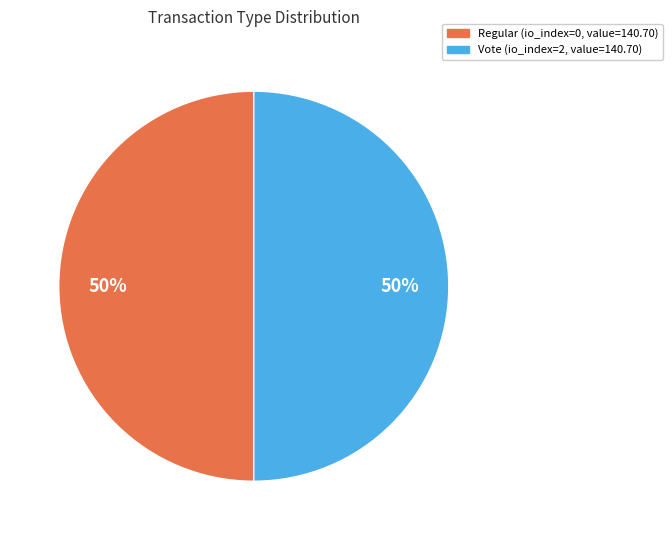

To the nearest percent, what is the combined percentage of Regular and Vote?

100%